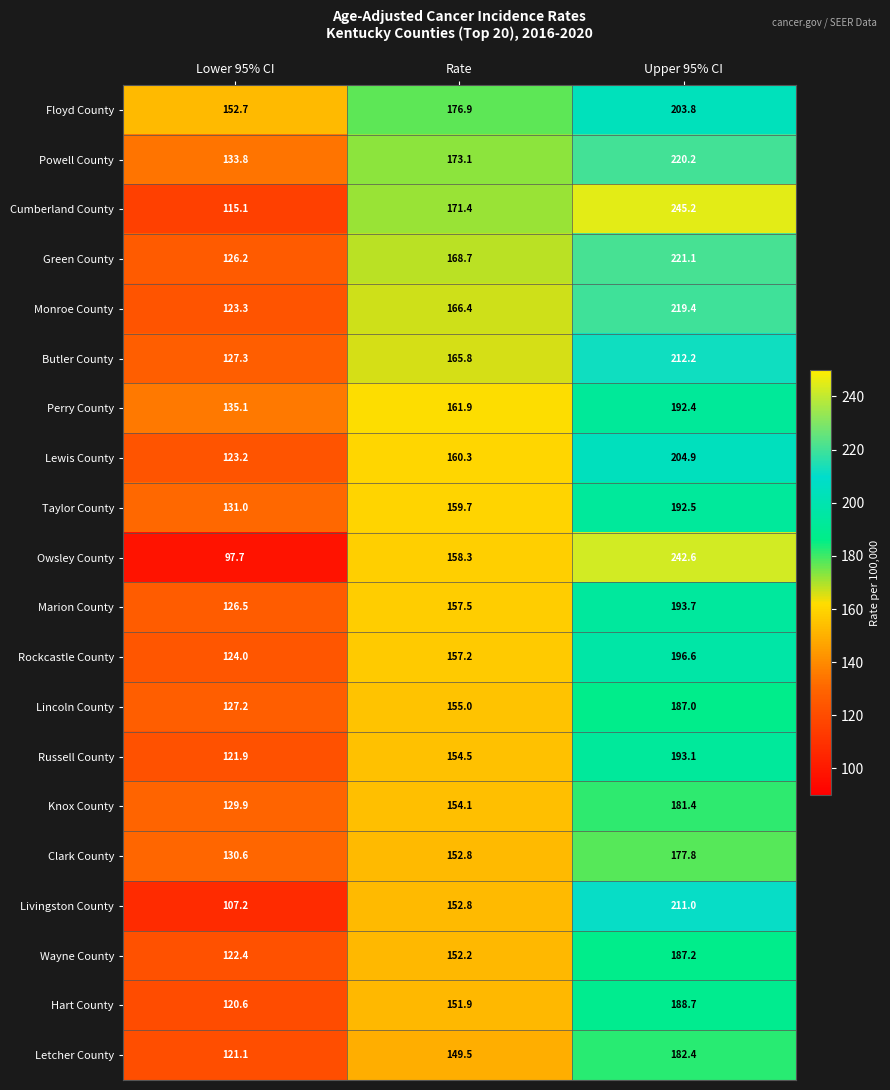

Where is Monroe County nearest to the value 171?

Rate